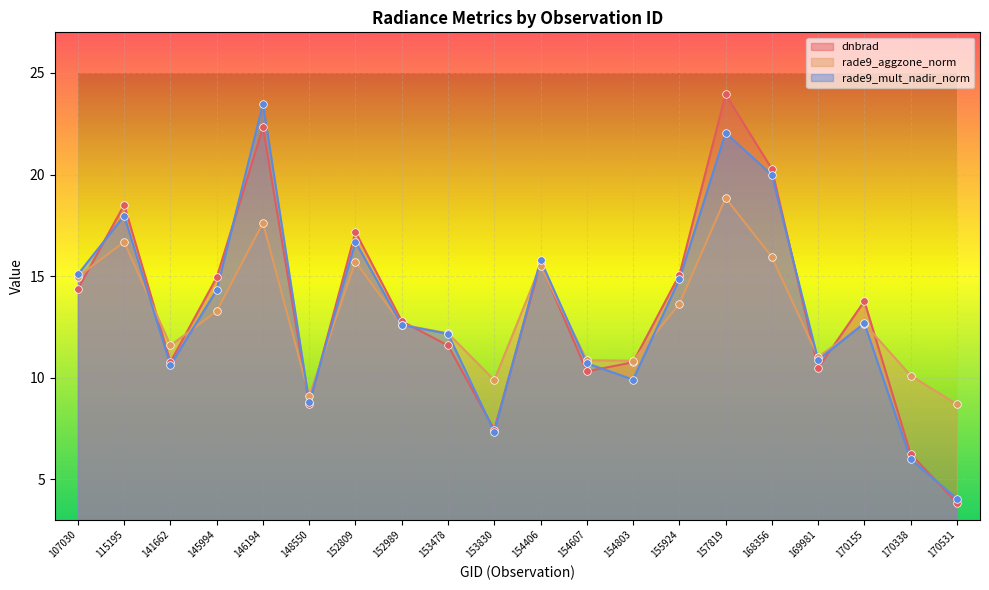

Is the value of rade9_mult_nadir_norm at 170338 greater than the value of dnbrad at 145994?

No